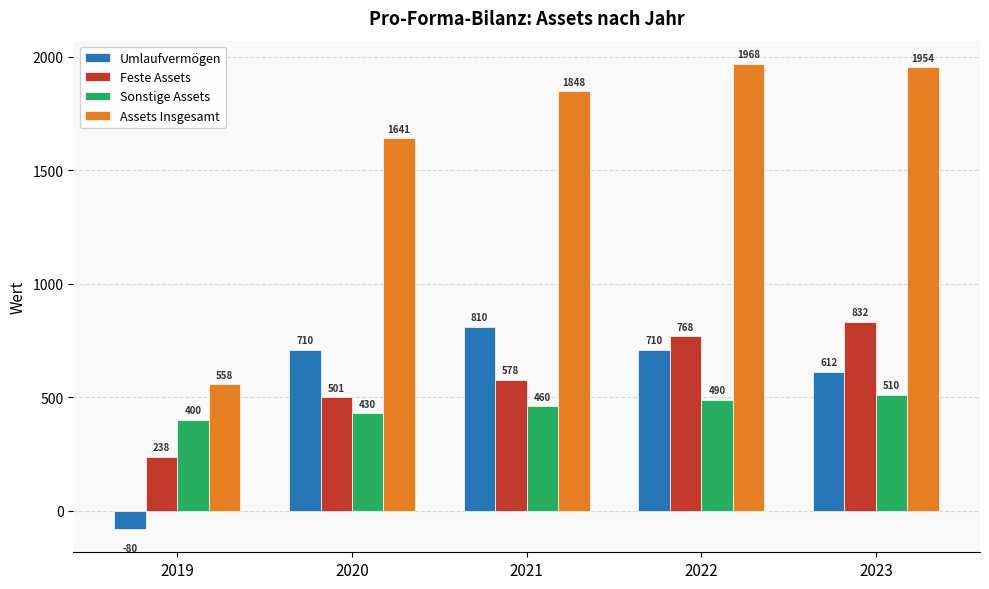

Are the bars horizontal?

No